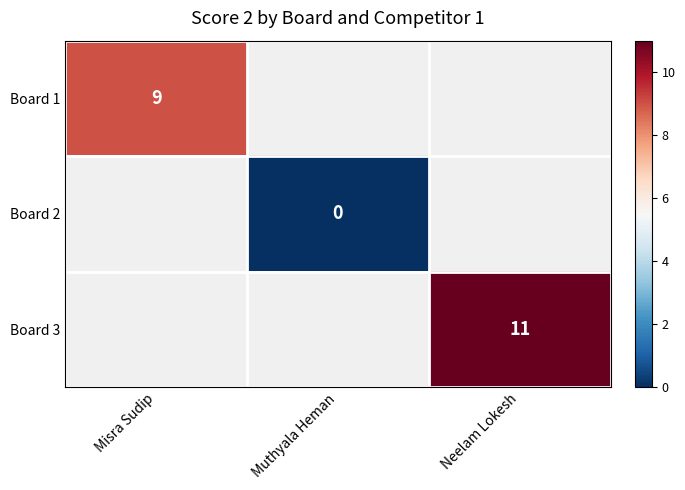

True or false: Board 1 has a value of 14 at Misra Sudip.

False